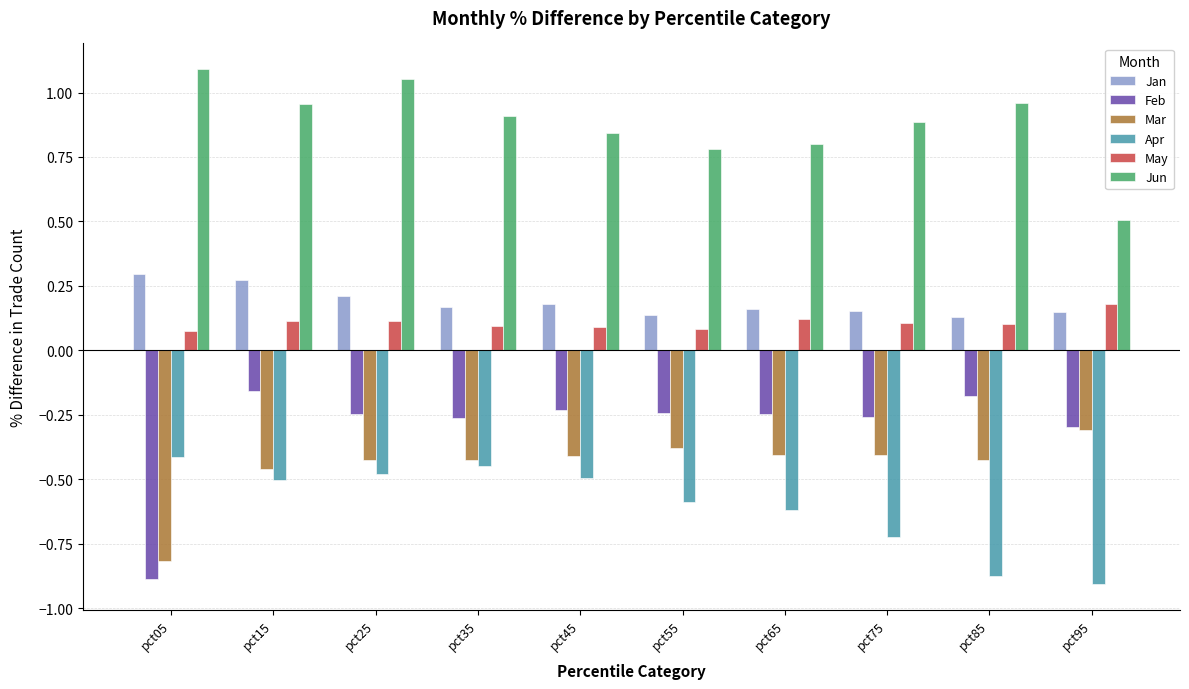

How many groups of bars are there?

10